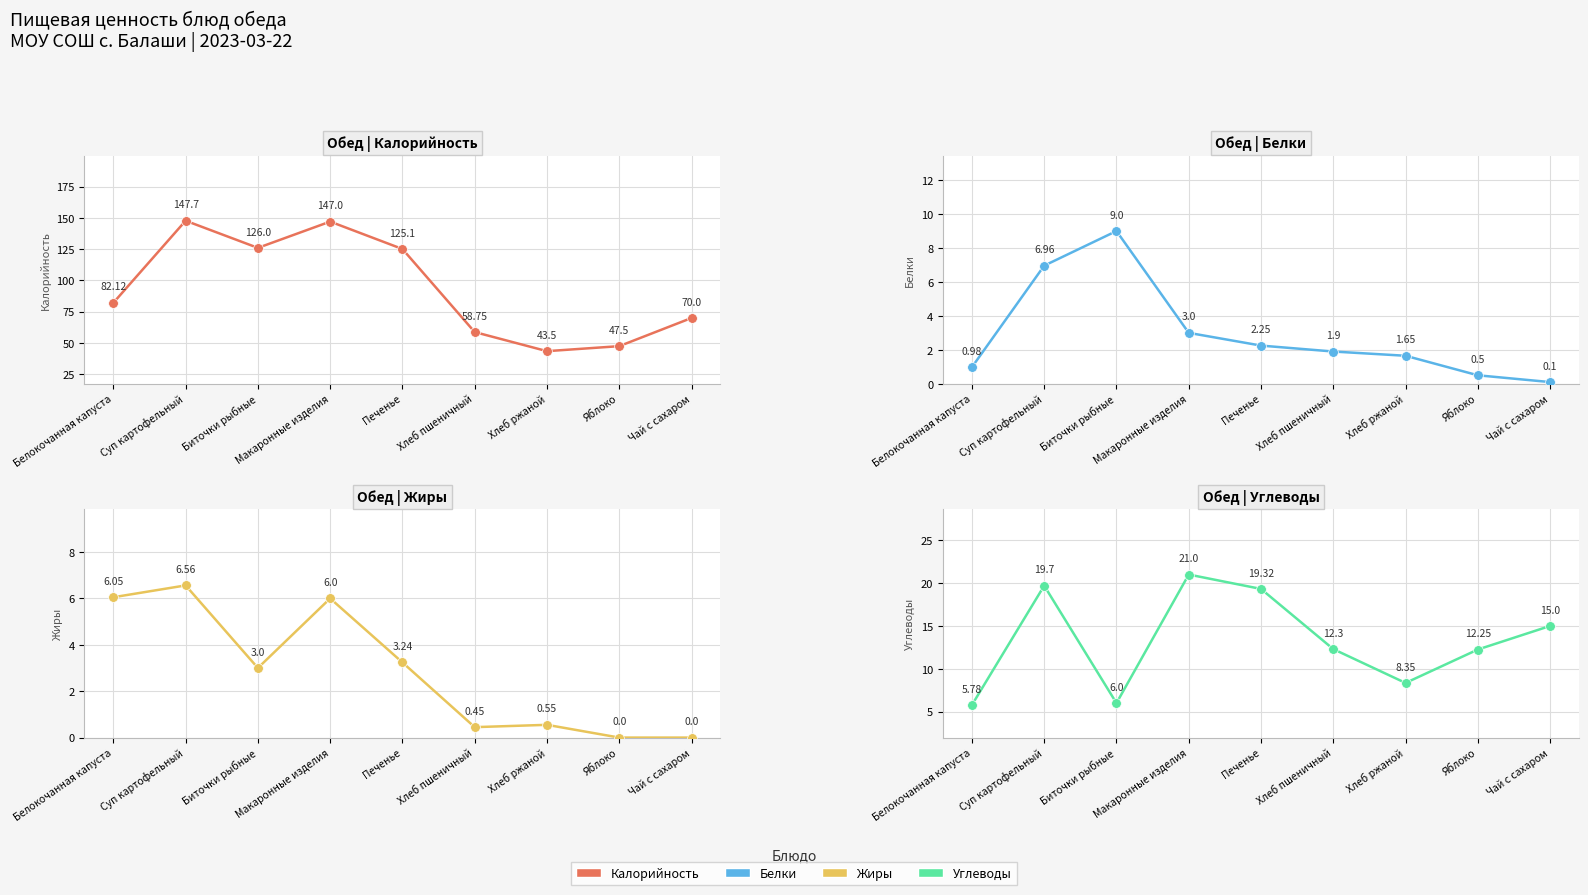

At how many categories does at least one series exceed 125?

4